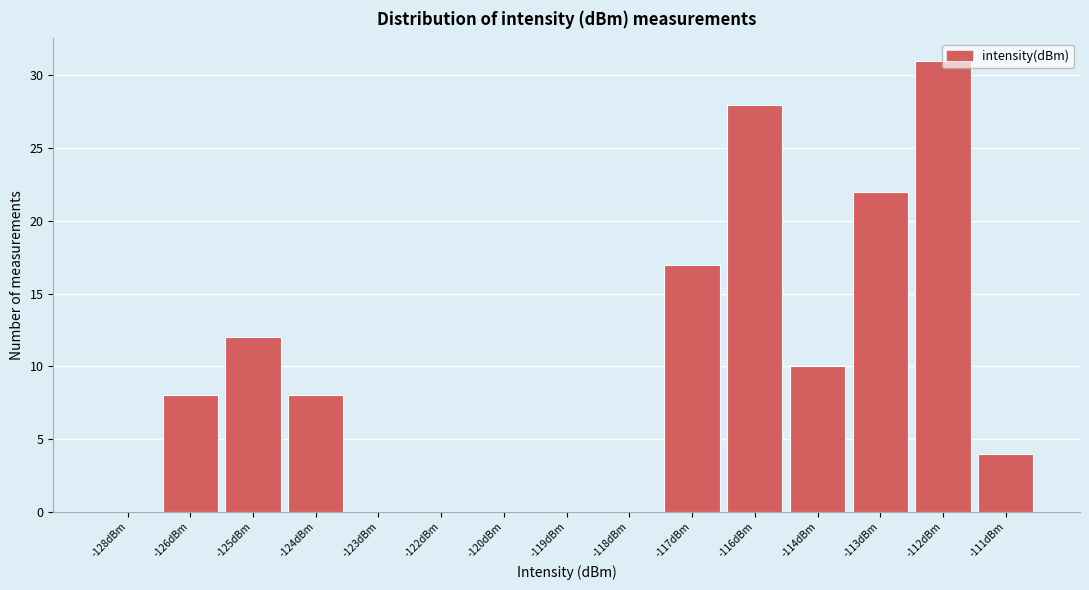

What is the change in value from -124dBm to -119dBm?

-8